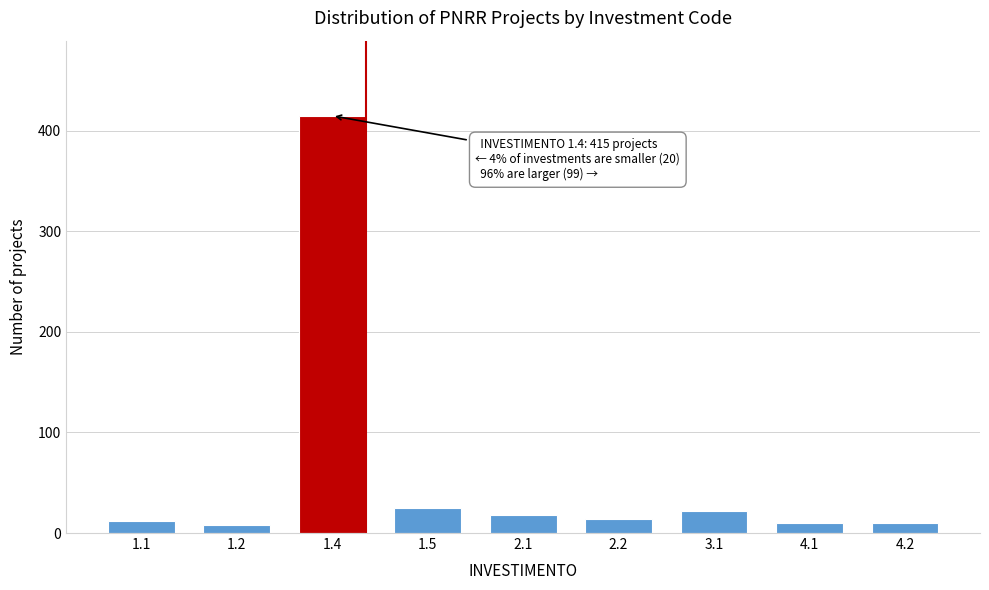

Reading left to right, what are all the values shown in this chart?

1.1=12	1.2=8	1.4=415	1.5=25	2.1=18	2.2=14	3.1=22	4.1=10	4.2=10